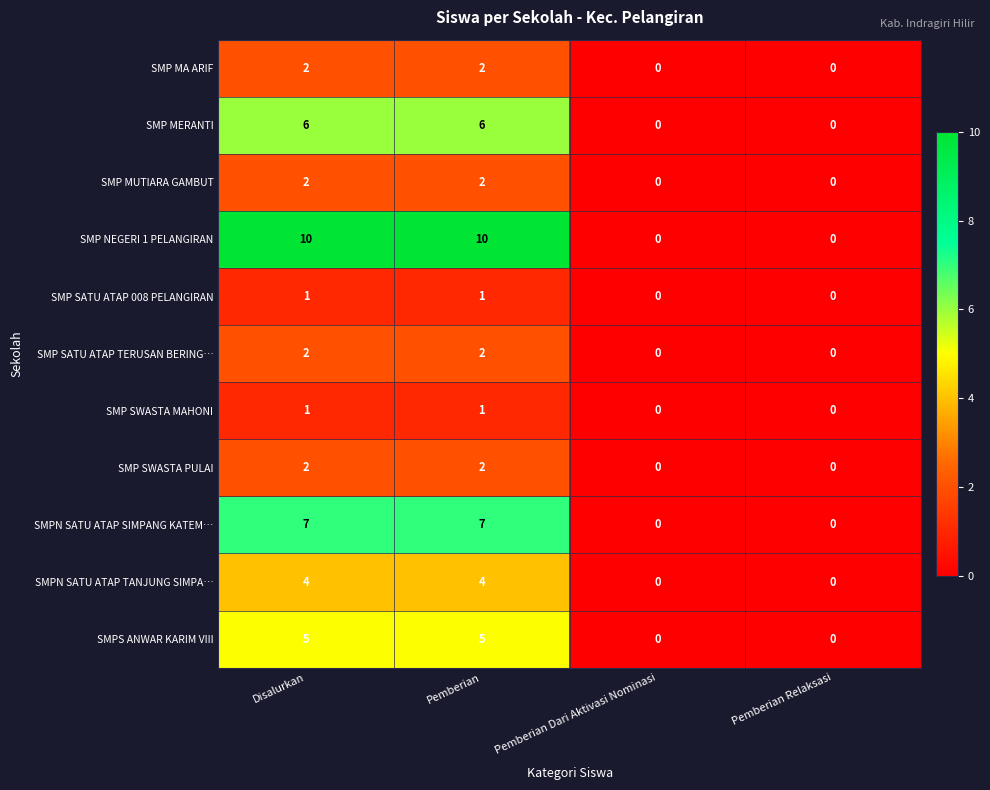

What is the maximum value shown in the chart?

10